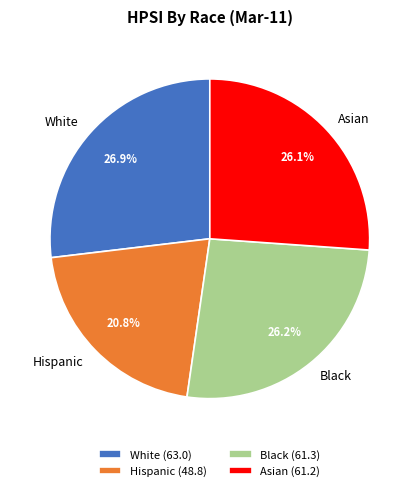

To the nearest percent, what percentage of the pie is Hispanic?

21%